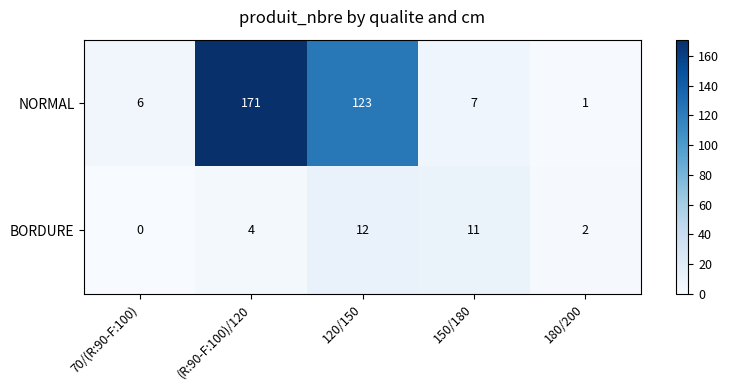

Rank the series by their maximum value, from lowest to highest.

BORDURE, NORMAL